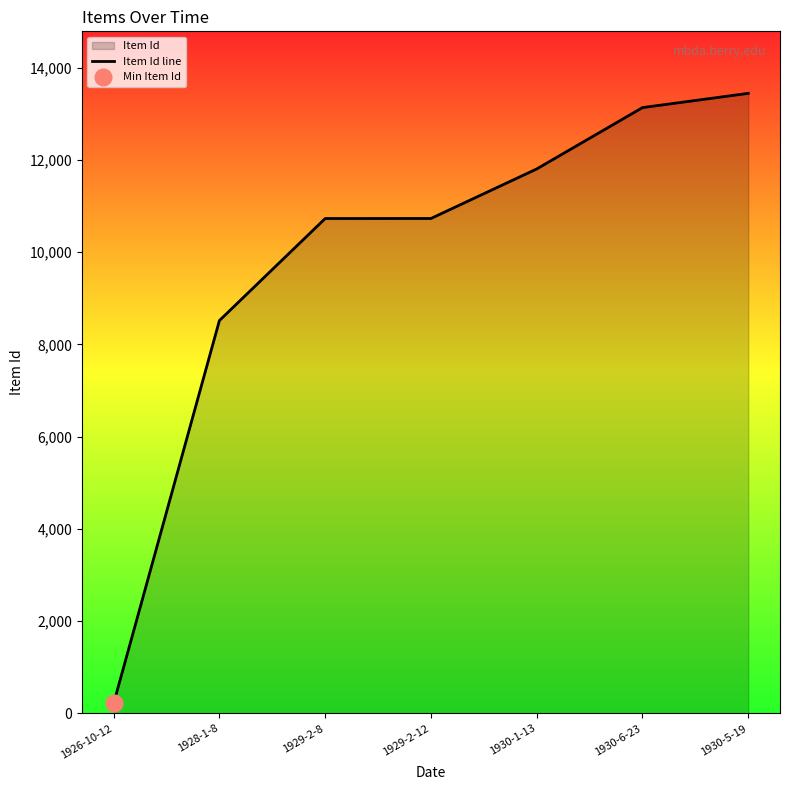

How many data points are above 10731?

3